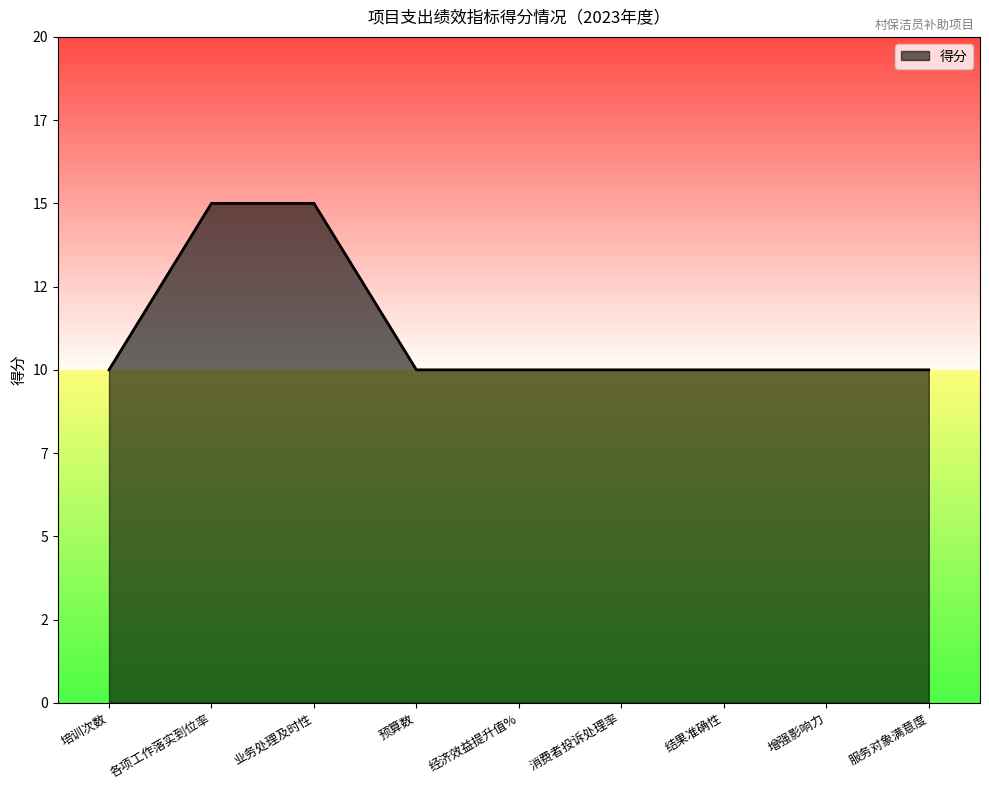

Does the chart have visible grid lines?

No